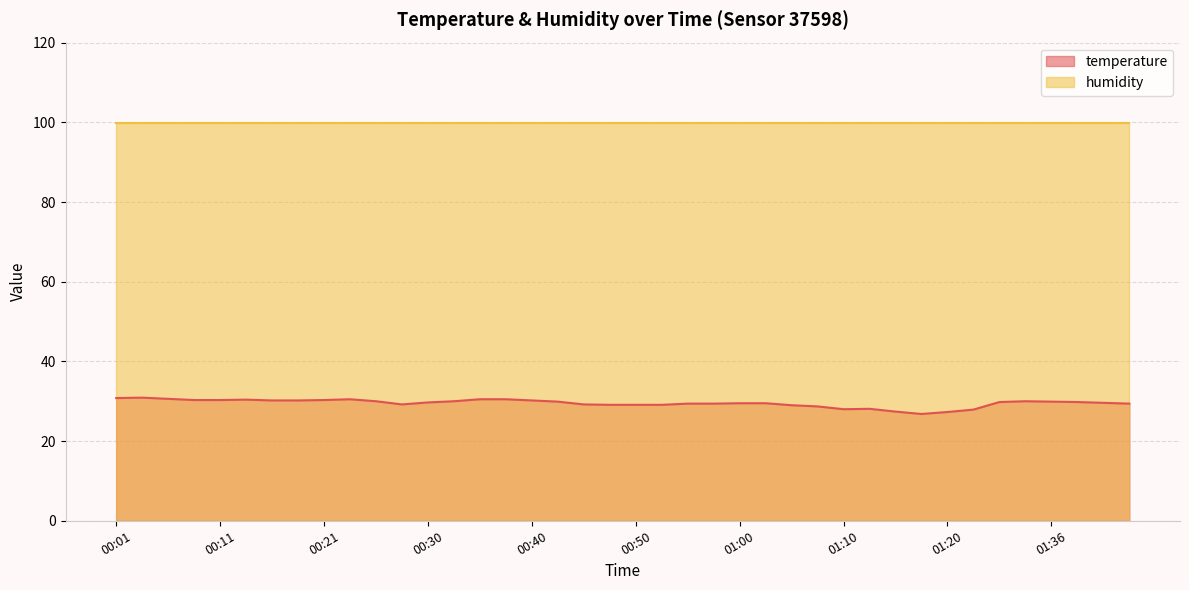

List the labels in order of value, largest first.

00:04, 00:01, 00:06, 00:23, 00:35, 00:38, 00:13, 00:08, 00:11, 00:21, 00:16, 00:18, 00:40, 00:25, 00:33, 01:33, 00:43, 01:36, 01:31, 01:38, 00:30, 01:41, 01:00, 01:02, 00:55, 00:58, 01:43, 00:28, 00:45, 00:48, 00:50, 00:53, 01:05, 01:07, 01:12, 01:10, 01:23, 01:15, 01:20, 01:17